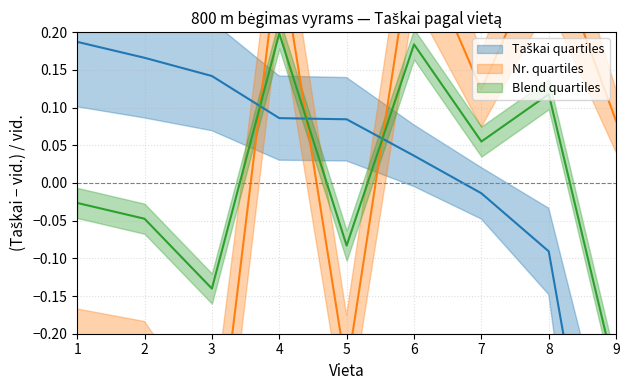

Between 2 and 3, which is larger?

2